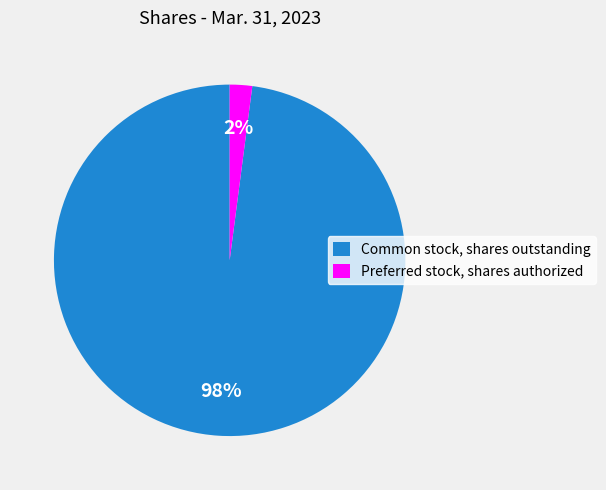

What percentage is the Common stock, shares outstanding slice, to the nearest percent?

98%